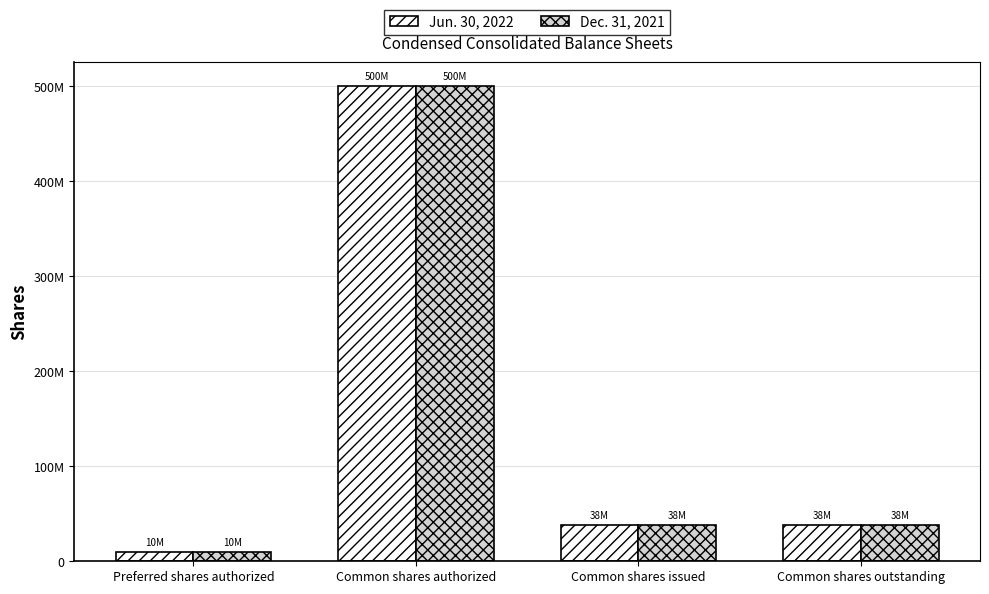

What is the average value of the Dec. 31, 2021 series?

146612150